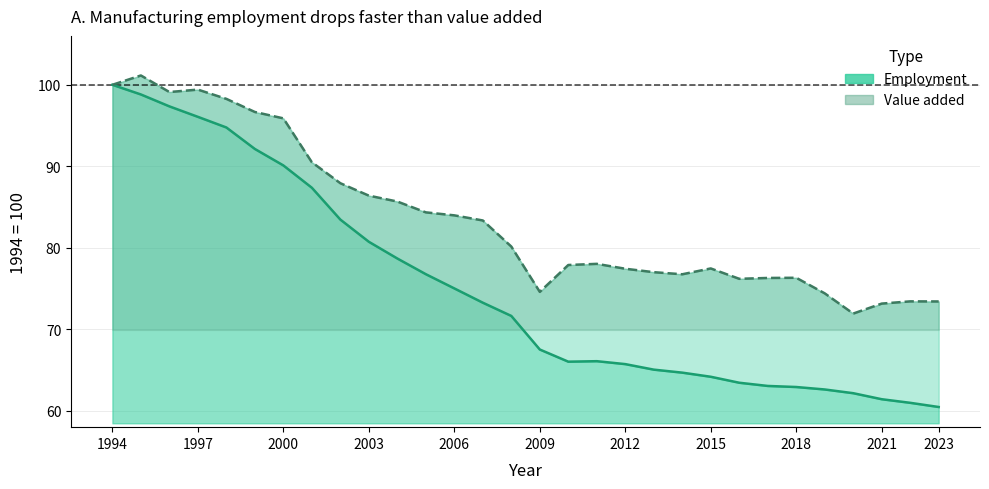

How many interior local valleys does the Employment series have?

1